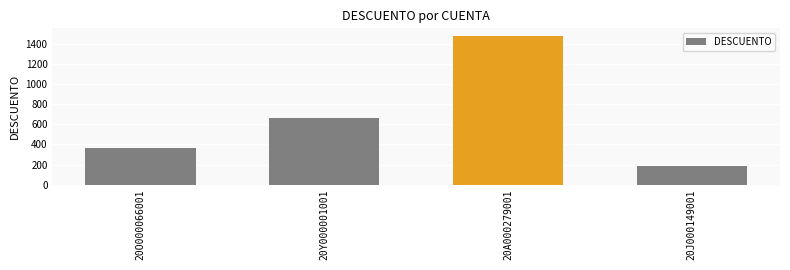

Which has a higher value, 20Y000001001 or 20J000149001?

20Y000001001